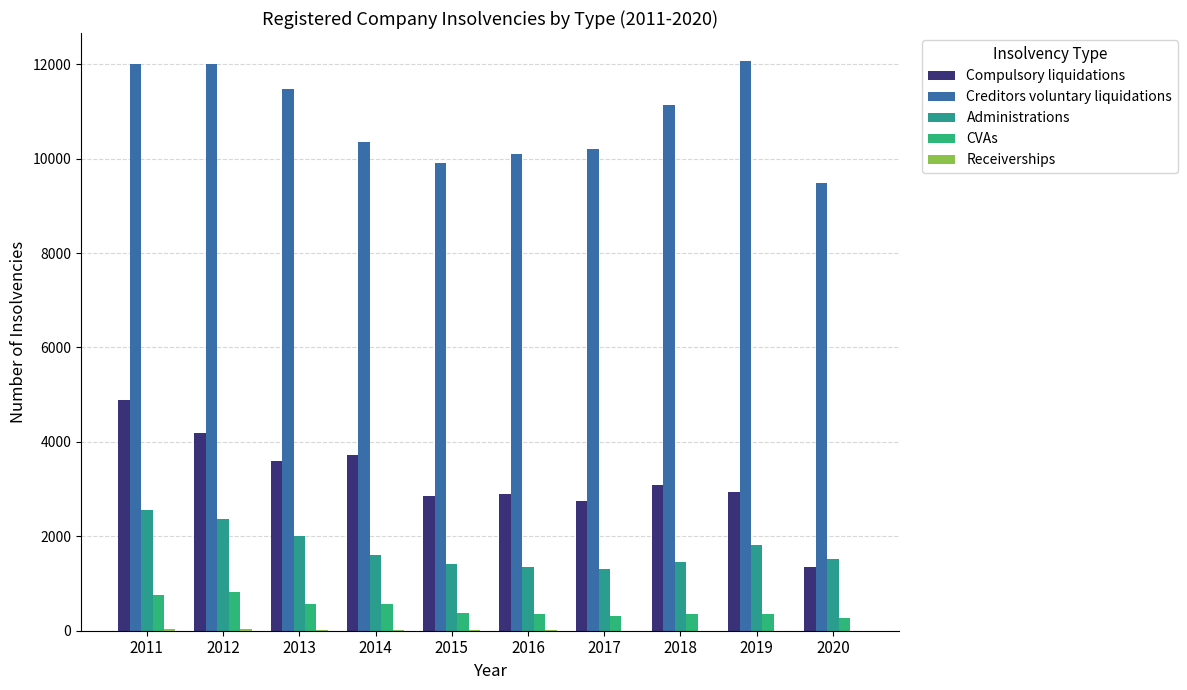

How many groups of bars are there?

10